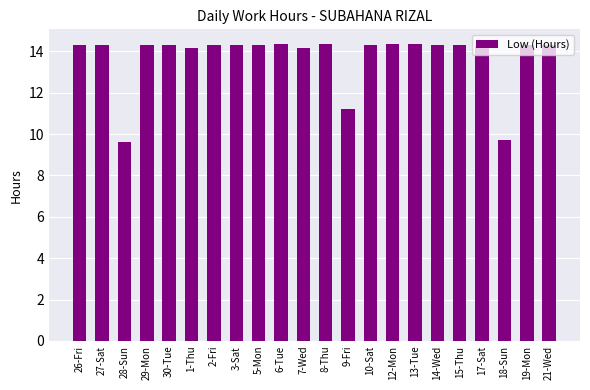

Between 7-Wed and 6-Tue, which is larger?

6-Tue